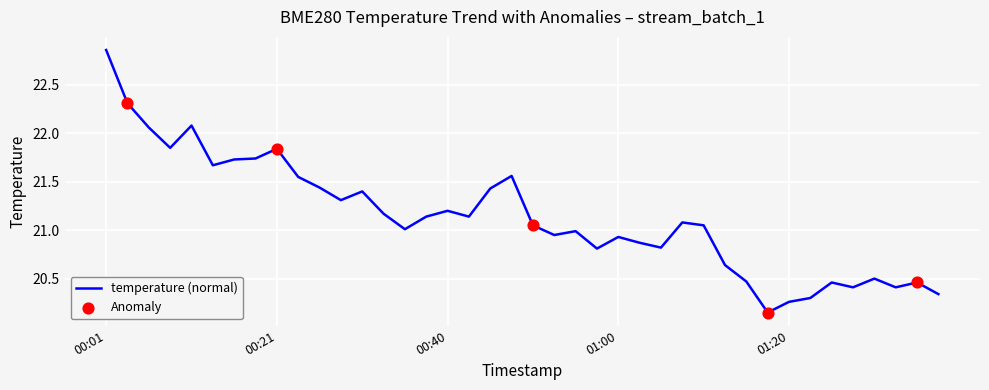

What is the difference between the maximum and minimum values?

2.7